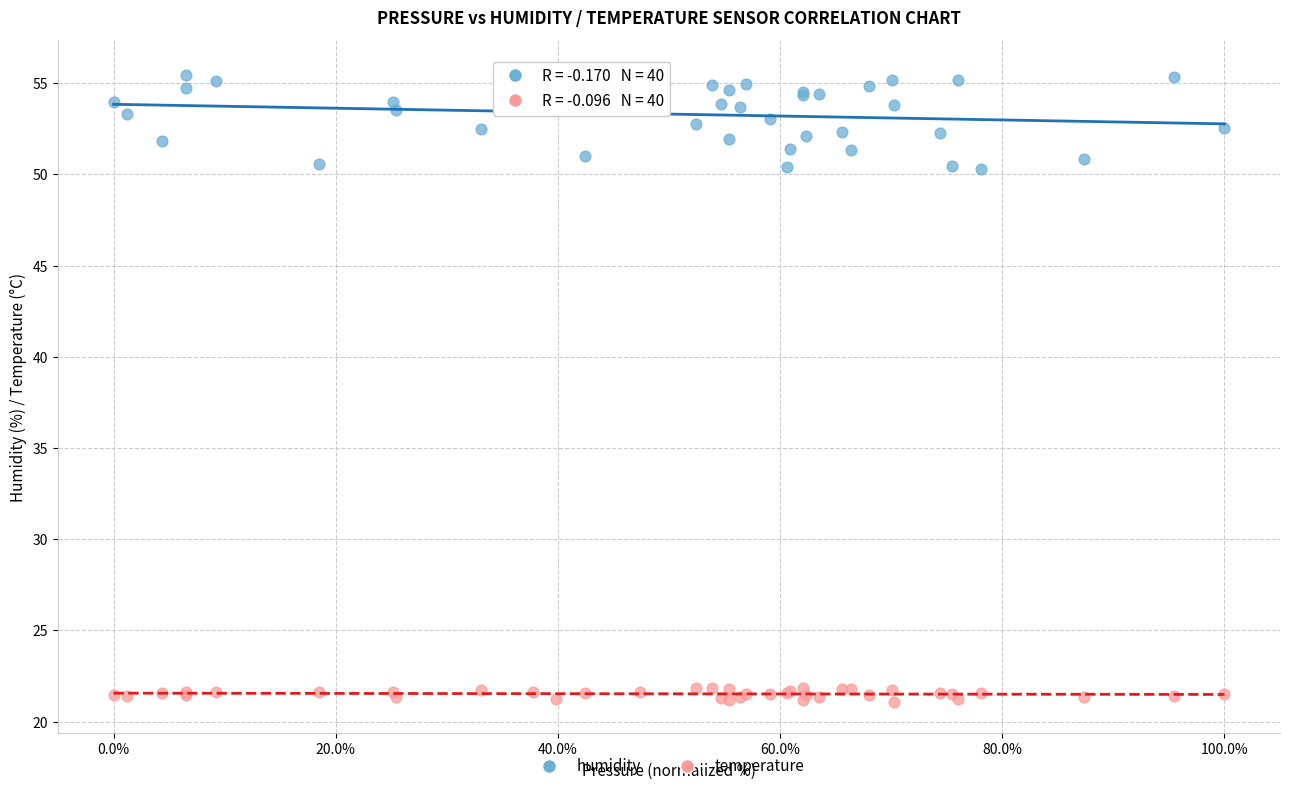

Which series contains the lowest Y value?

temperature